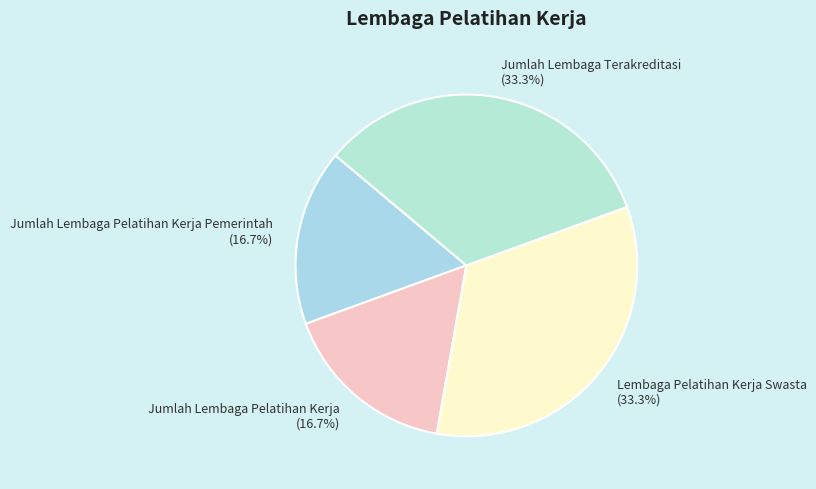

Approximately how many times larger is the value at Lembaga Pelatihan Kerja Swasta compared to Jumlah Lembaga Pelatihan Kerja Pemerintah?

2.0